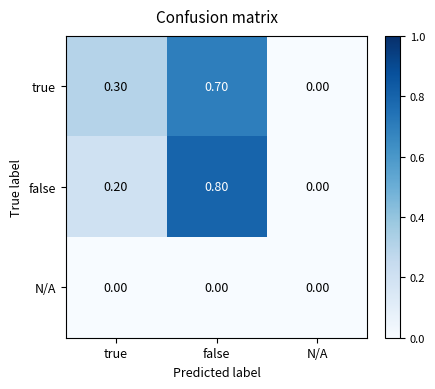

Which category has the highest value across all series?

false